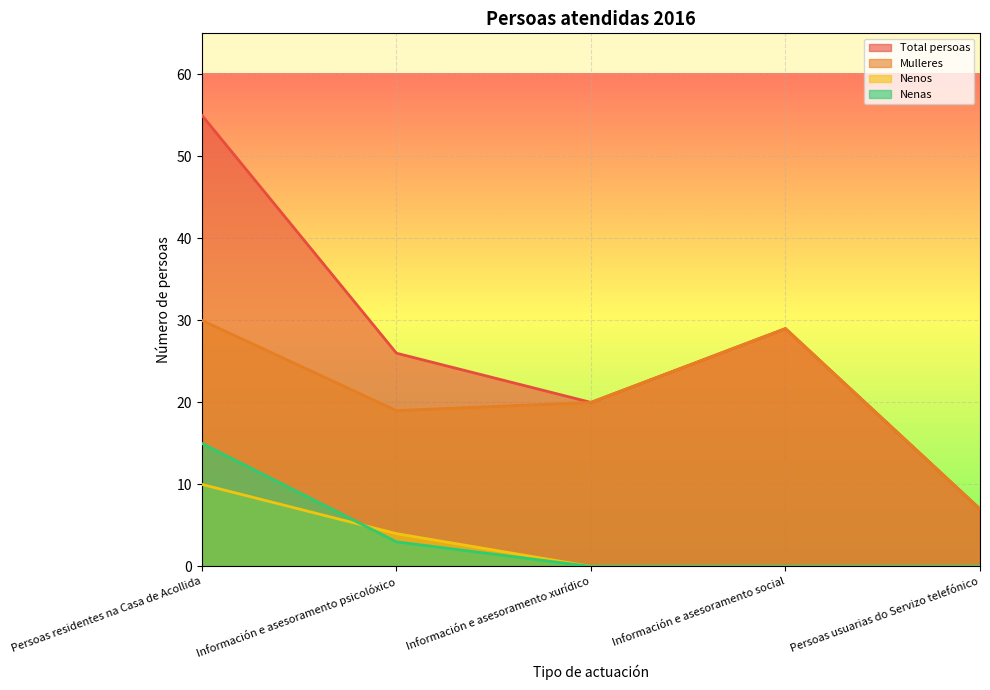

What is the difference between the Mulleres values at Información e asesoramento psicolóxico and Persoas residentes na Casa de Acollida?

11